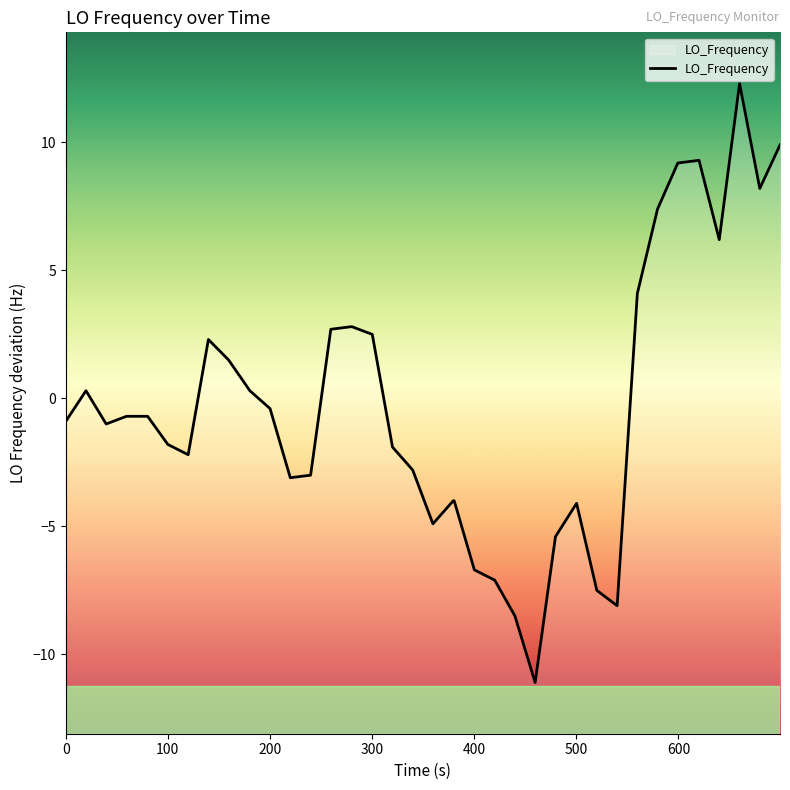

How many points are lower than both their immediate neighbors (excluding endpoints)?

8